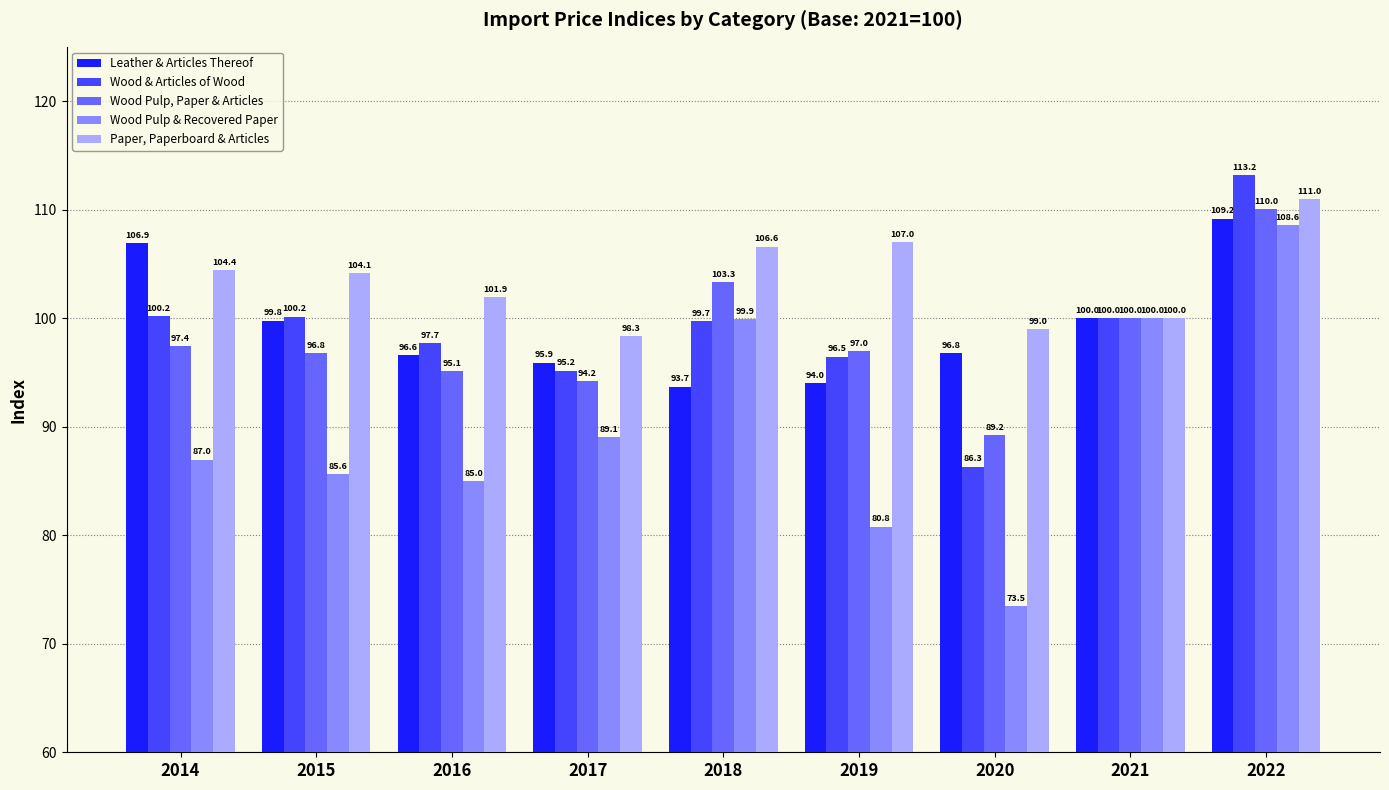

The Wood & Articles of Wood series shows 113.2 at 2022. True or false?

True